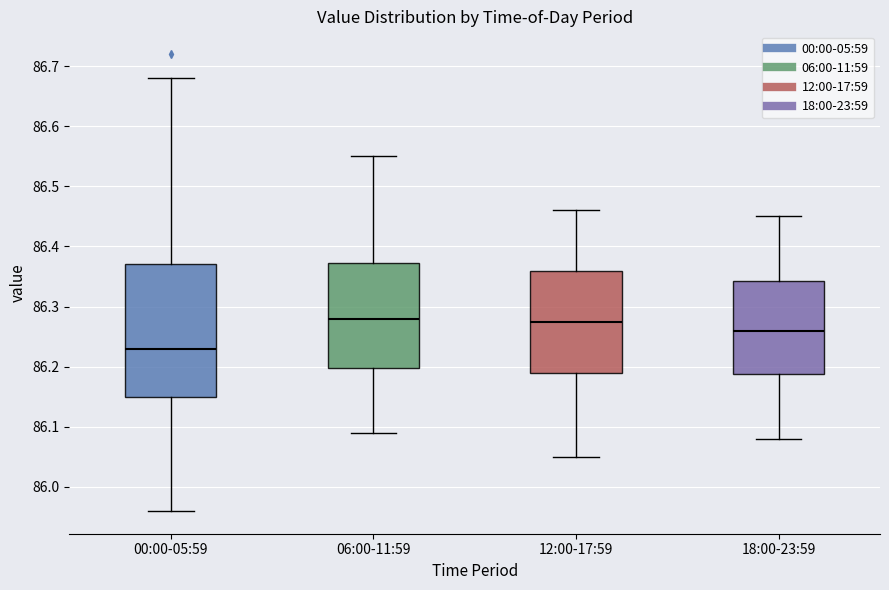

Which box has the lowest median line?

00:00-05:59